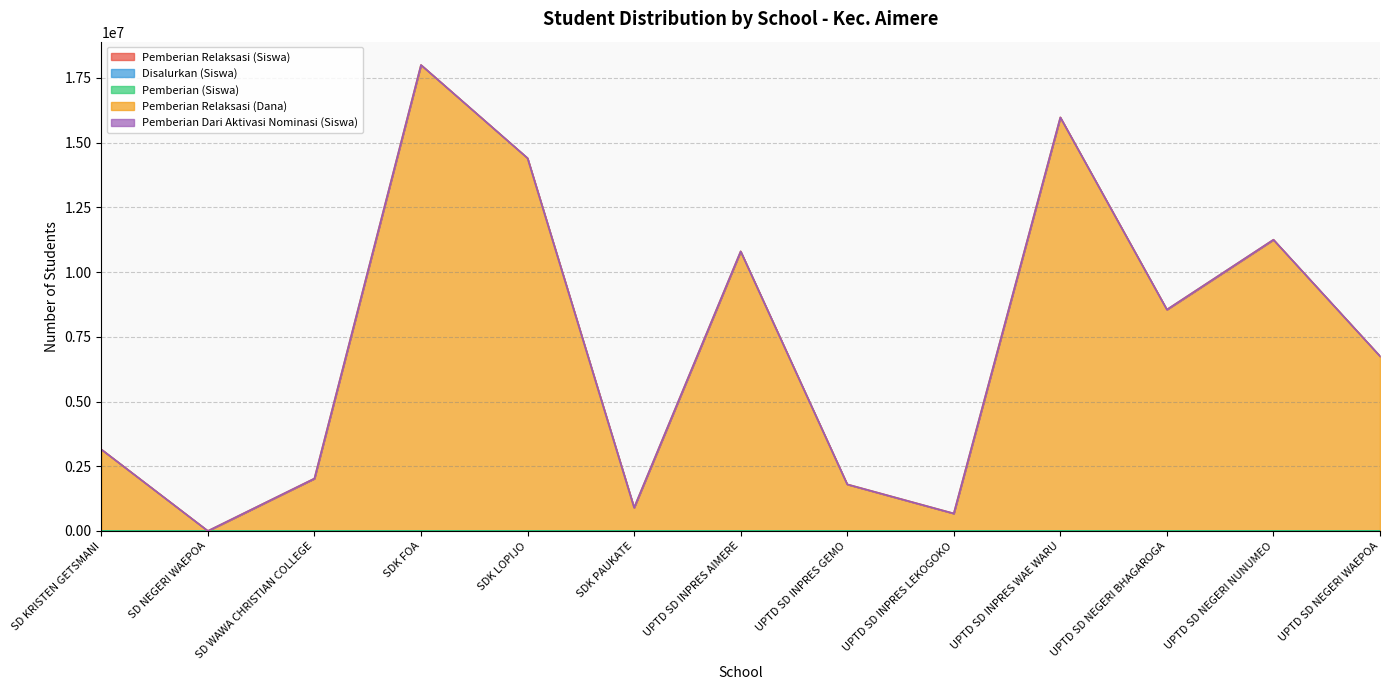

Which category has the lowest value across all series?

SD NEGERI WAEPOA